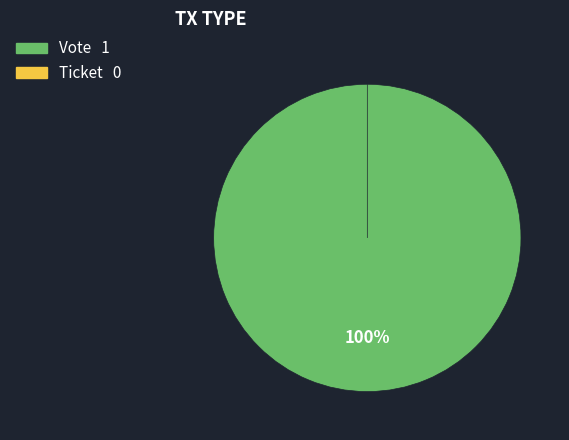

Which has a higher value, Ticket or Vote?

Vote